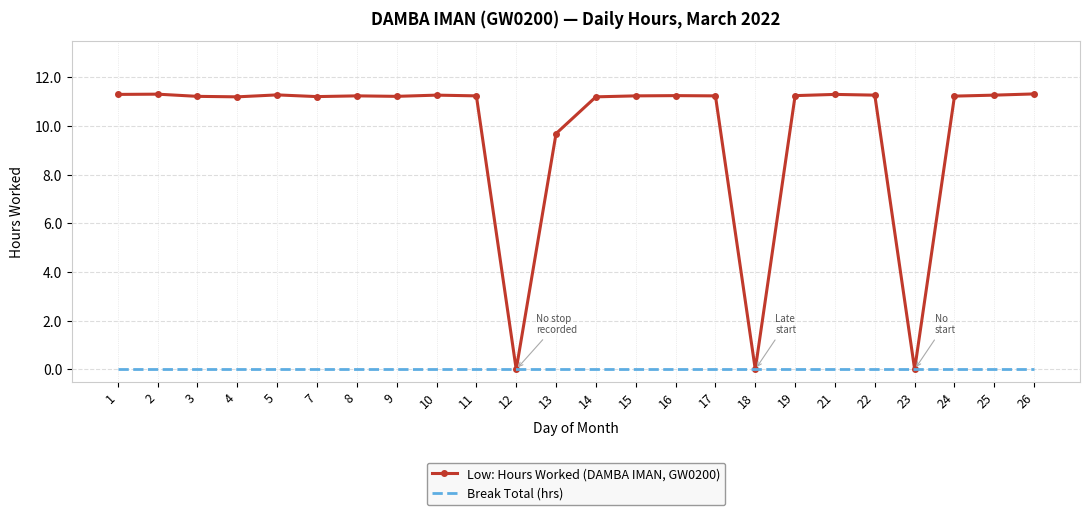

Where is Low: Hours Worked (DAMBA IMAN, GW0200) nearest to the value 5?

13